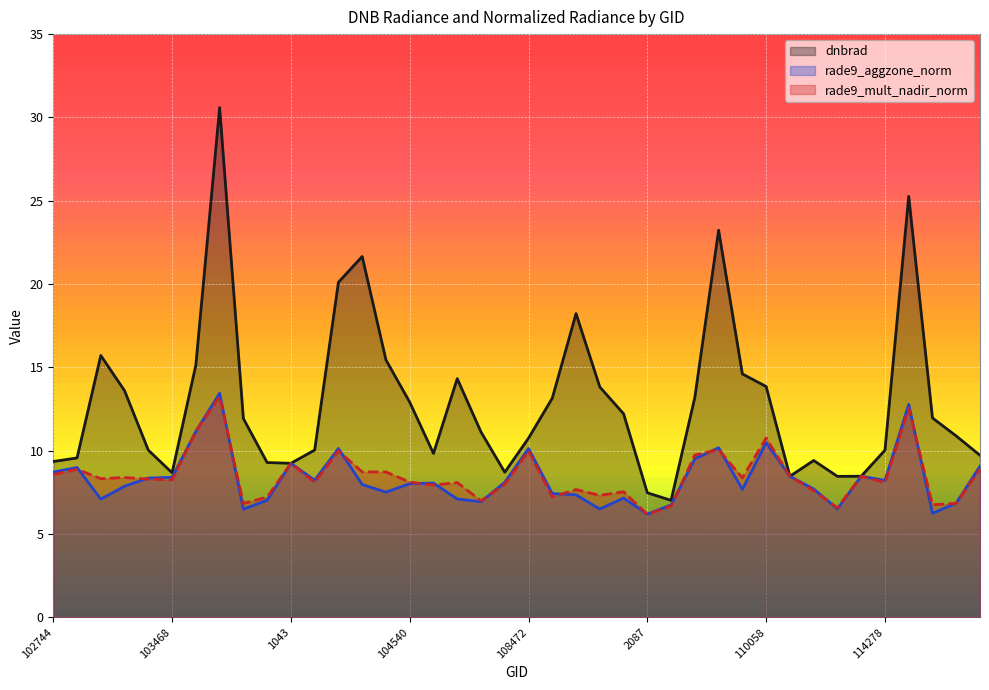

After their last crossing, which series has the higher values: rade9_mult_nadir_norm or dnbrad?

dnbrad